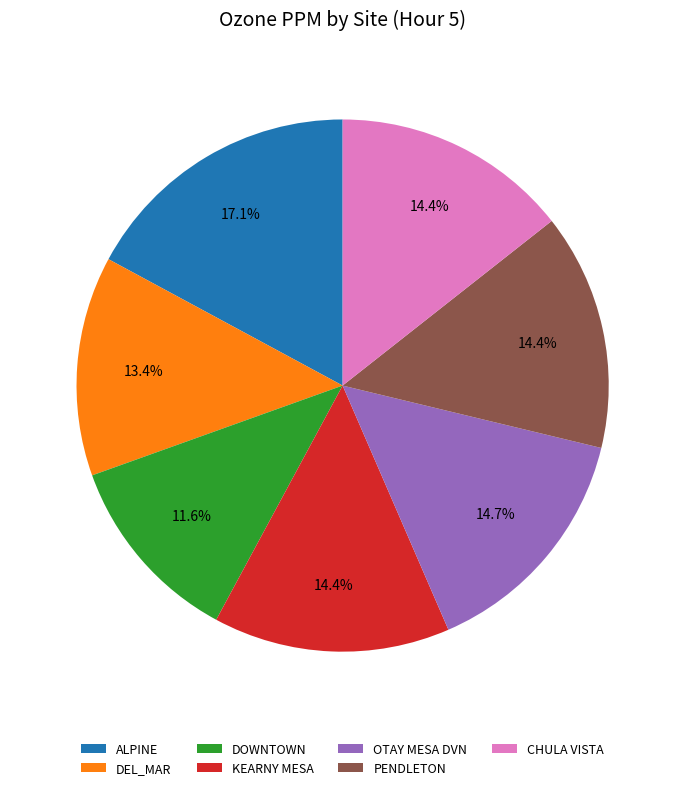

Does OTAY MESA DVN account for over 50% of the chart?

No